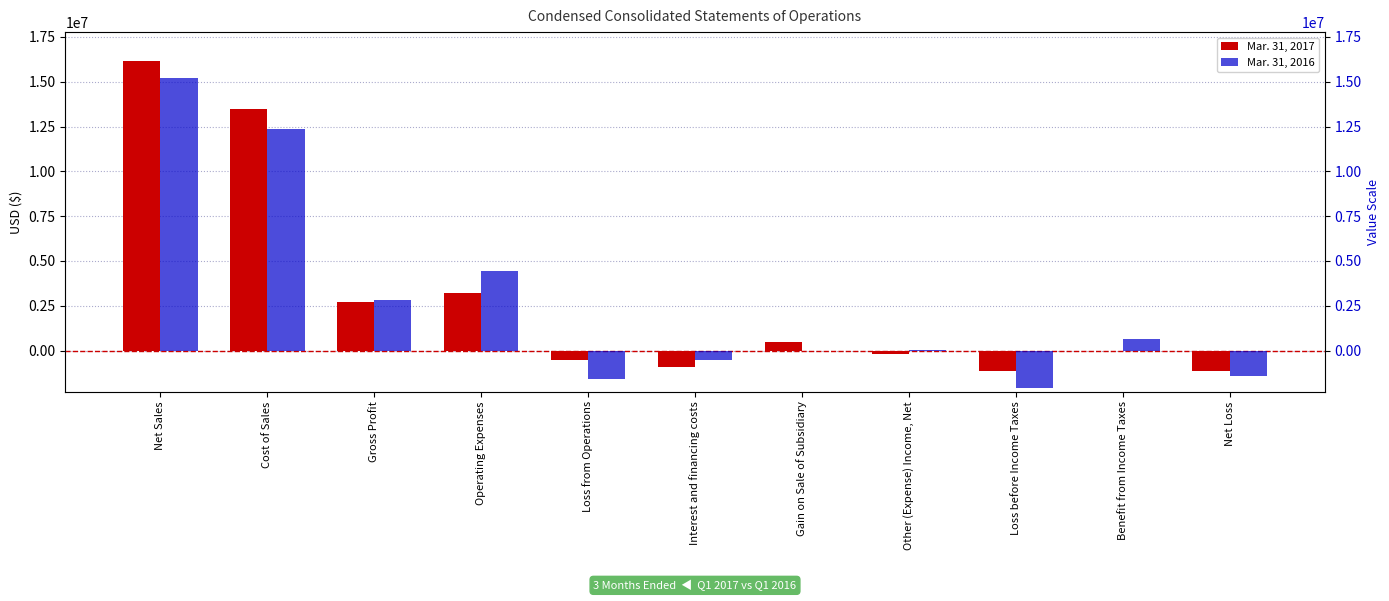

What are all the series names shown in the legend?

Mar. 31, 2017, Mar. 31, 2016